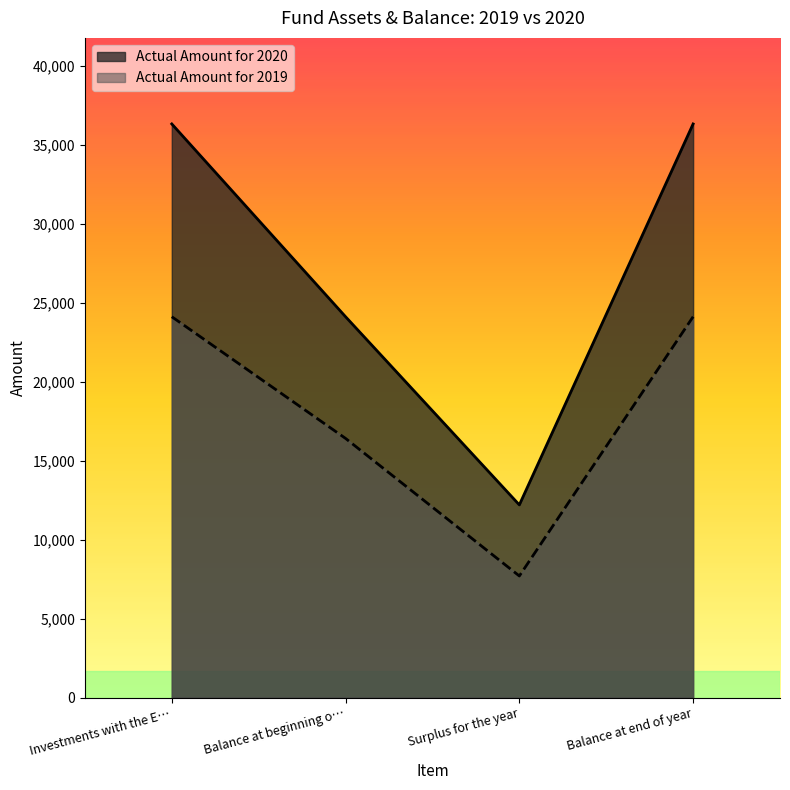

In Actual Amount for 2019, how many points are lower than both neighbors (excluding endpoints)?

1